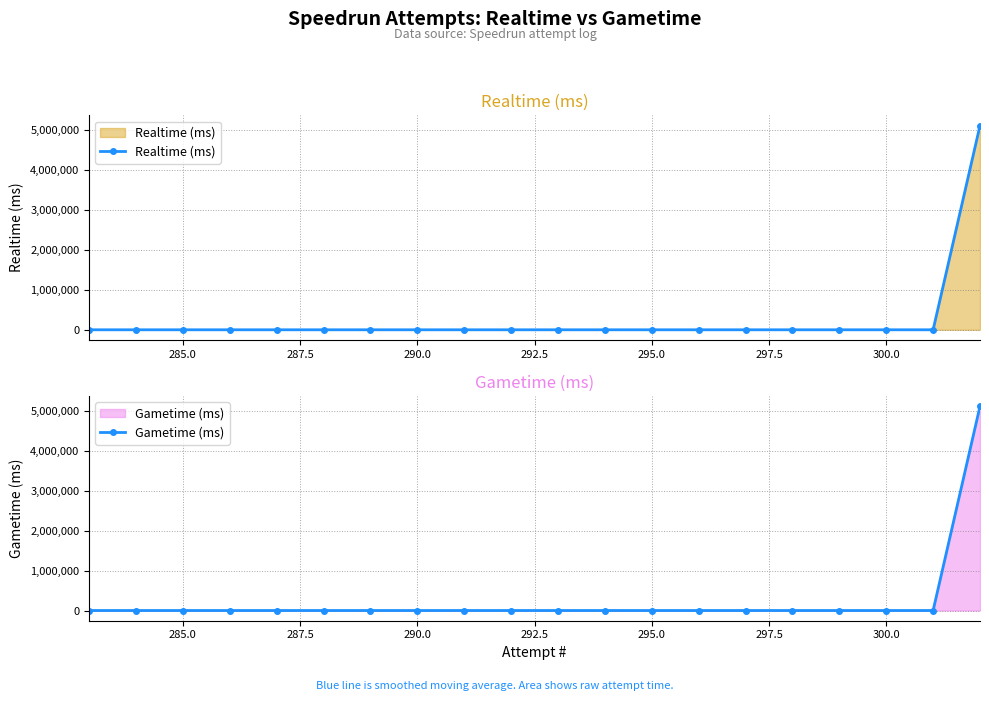

Reading right to left, what are all the values shown in this chart?

Realtime (ms): 5107799	0	0	0	0	0	0	0	0	0	0	0	0	0	0	0	0	0	0	0
Gametime (ms): 5107799	0	0	0	0	0	0	0	0	0	0	0	0	0	0	0	0	0	0	0